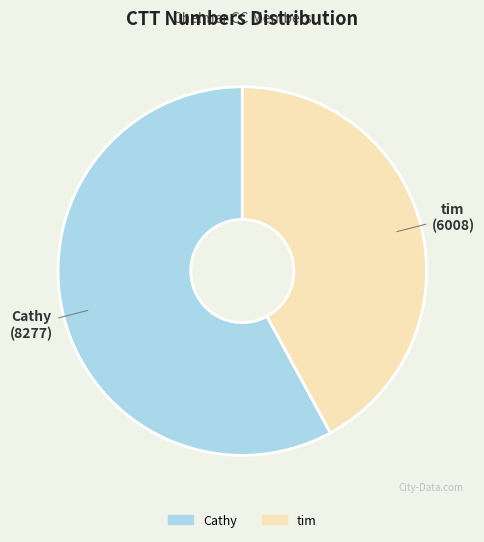

Does Cathy account for over 50% of the chart?

Yes